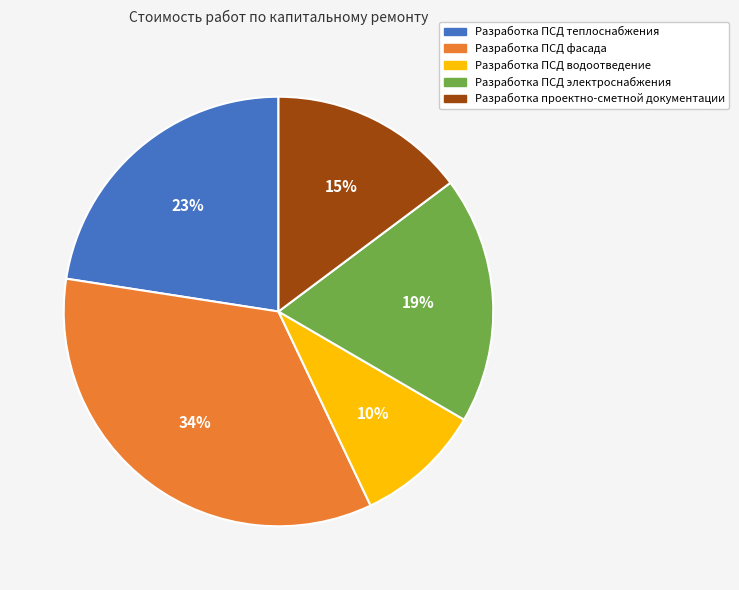

Combined, do Разработка ПСД теплоснабжения and Разработка ПСД электроснабжения account for over 50%?

No